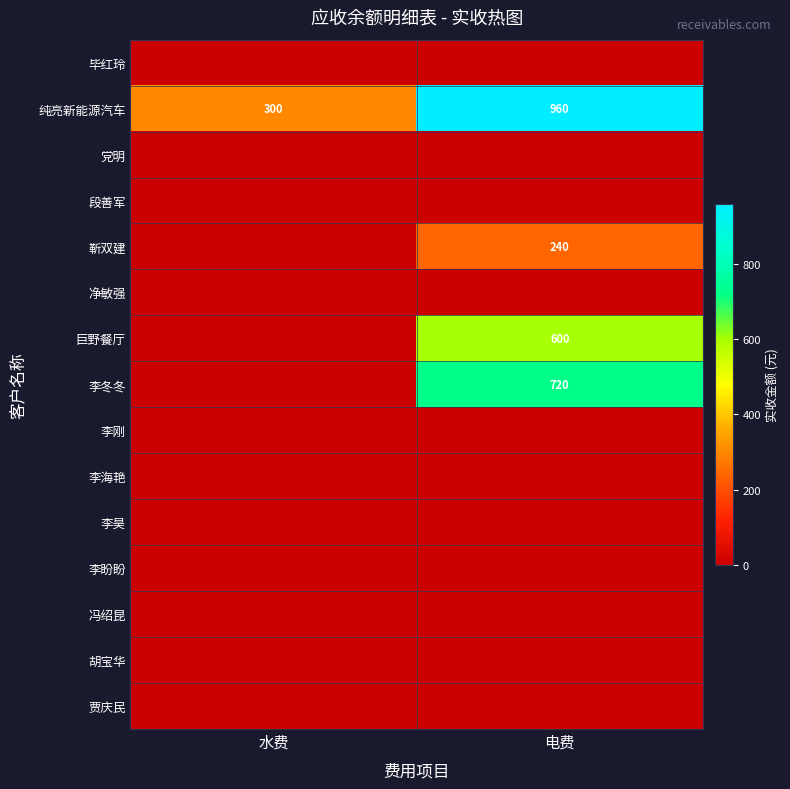

How many distinct data groups are displayed?

15